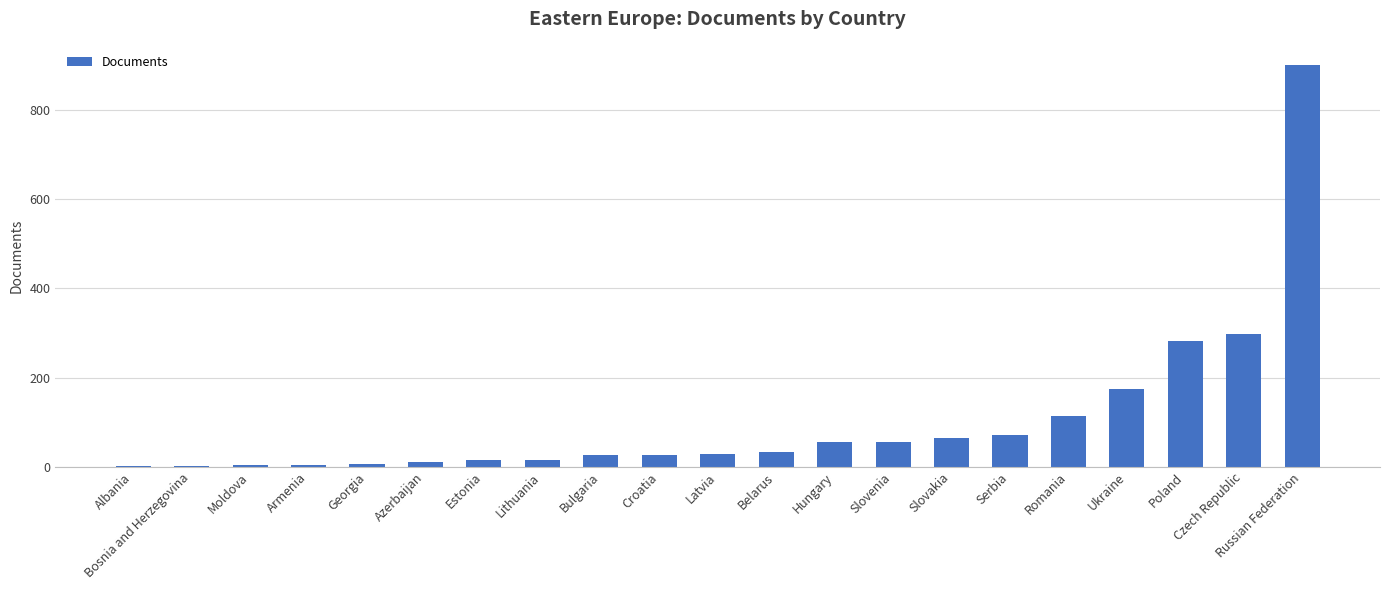

What value does the data have at Slovenia?

55